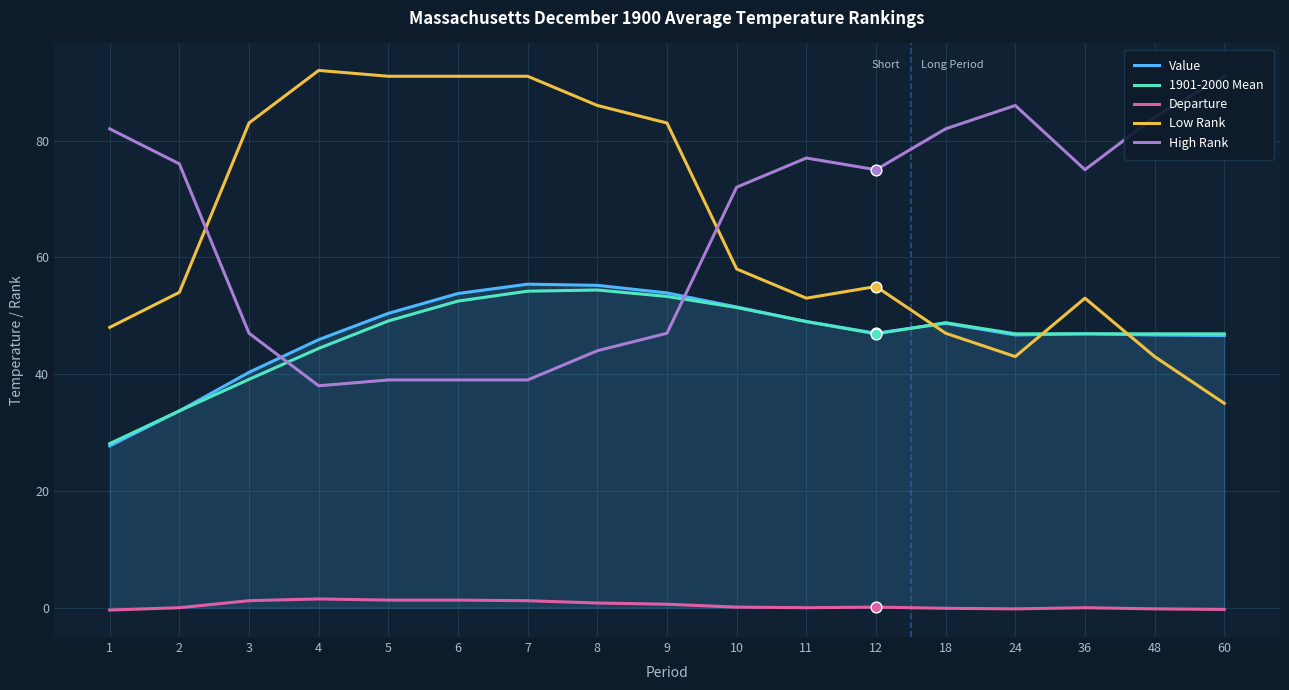

What is the total value across all series at 7?

240.8